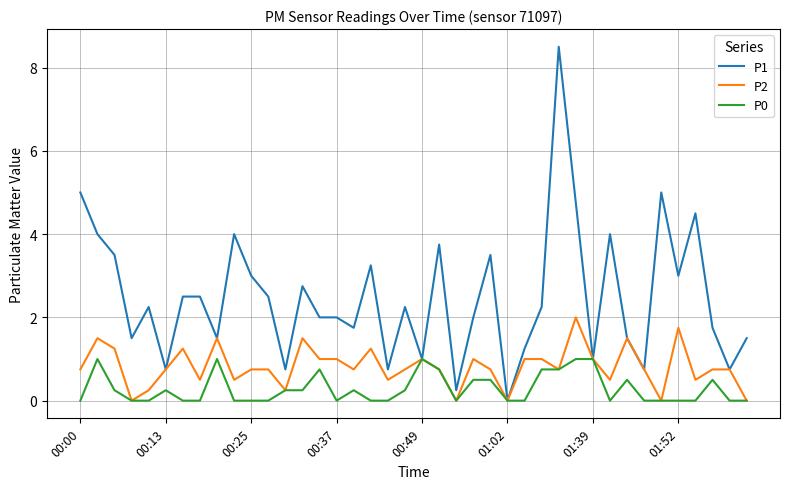

List the series in order of their overall mean, lowest first.

P0, P2, P1